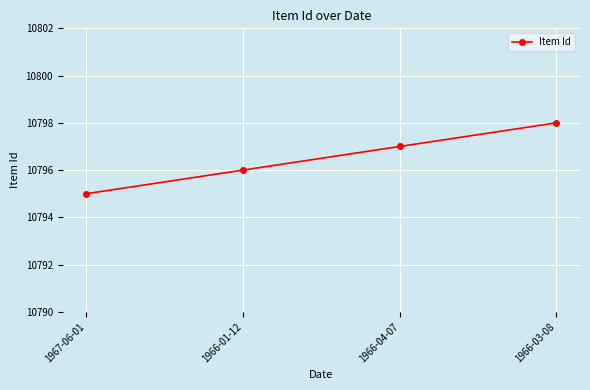

Reading right to left, transcribe all the data shown in this chart.

10798	10797	10796	10795